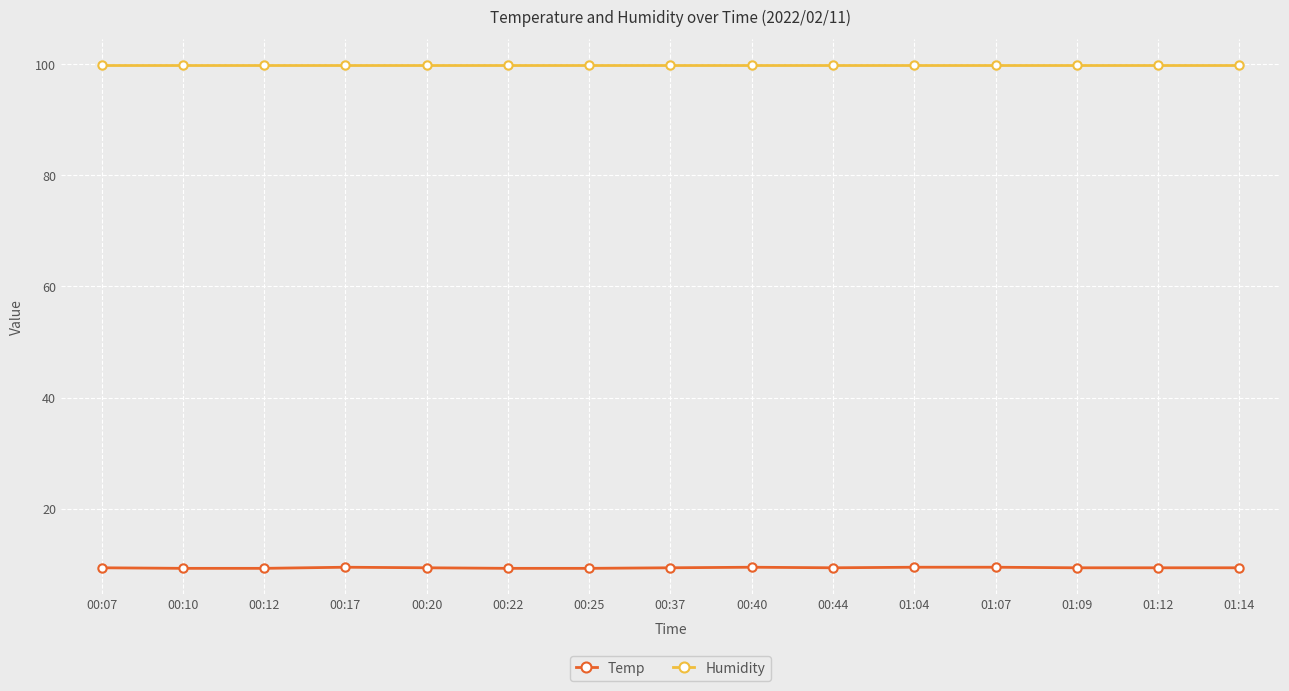

What is the difference between the highest and lowest values at 00:25?

90.6